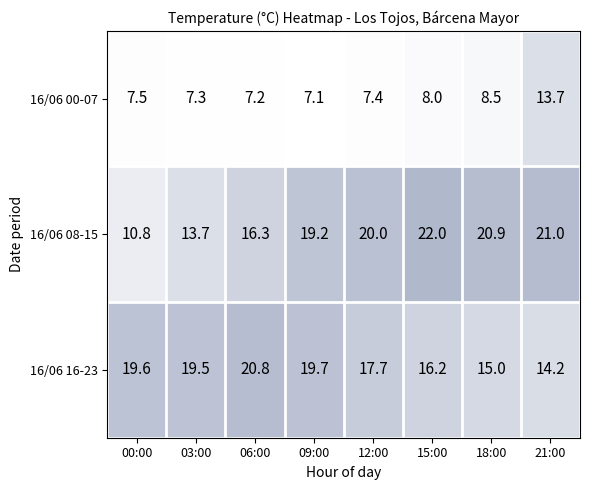

Which series has the largest total across all categories?

16/06 08-15